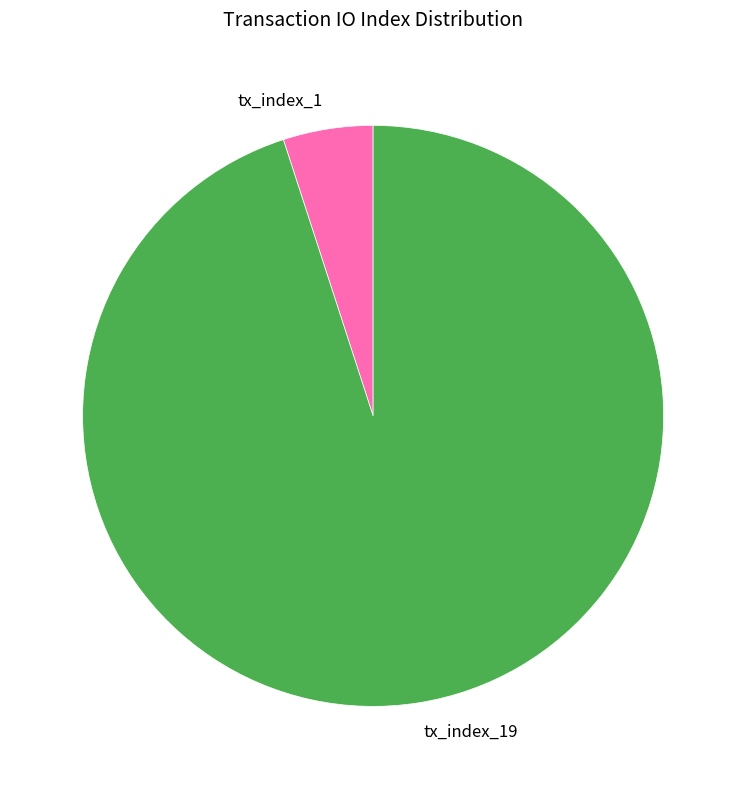

Which slice is the largest?

tx_index_19